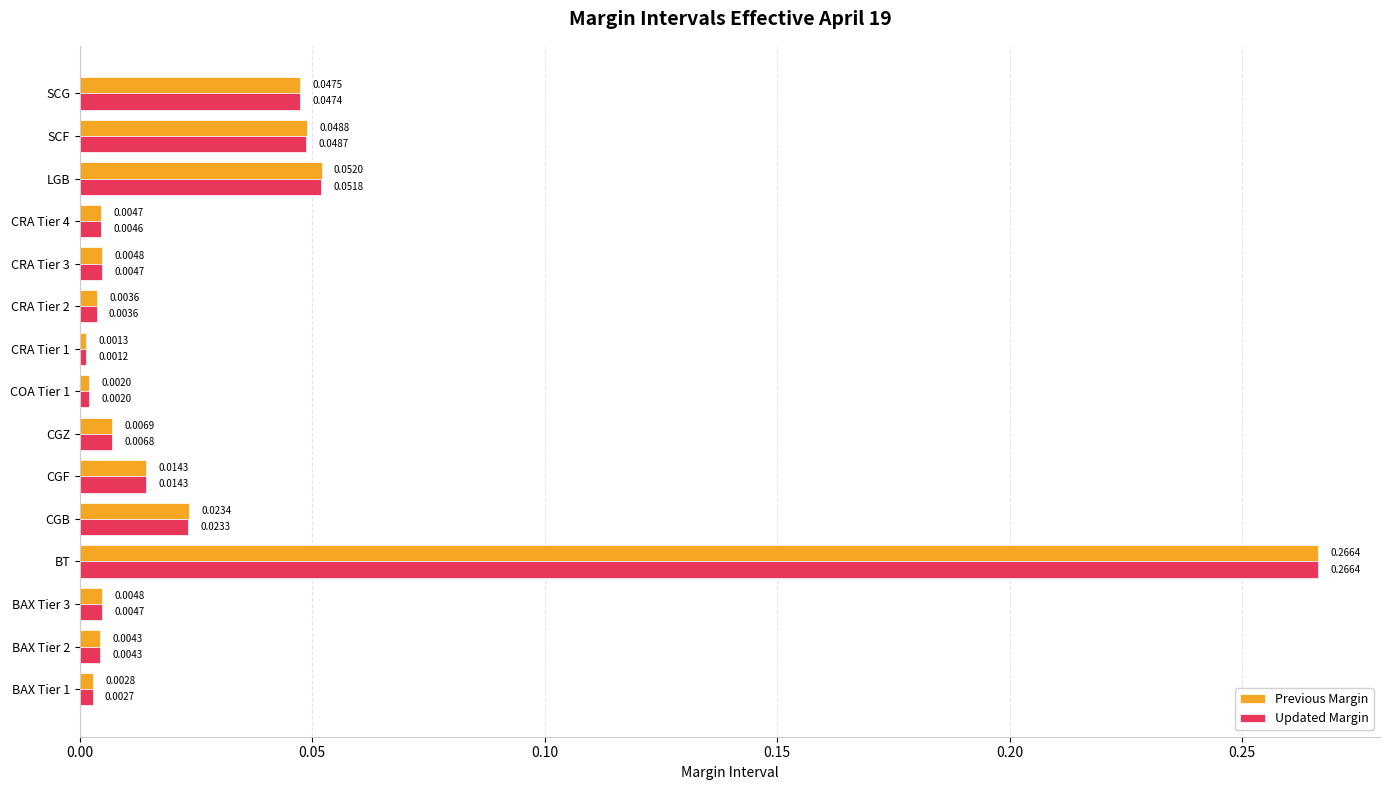

Which series has the largest range (max minus min)?

Updated Margin